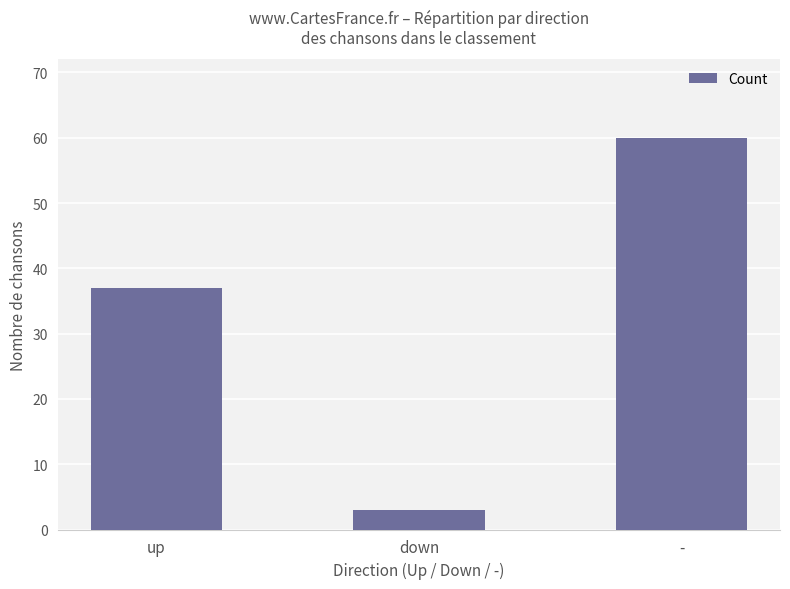

What is the label of the 3rd bar from the right?

up